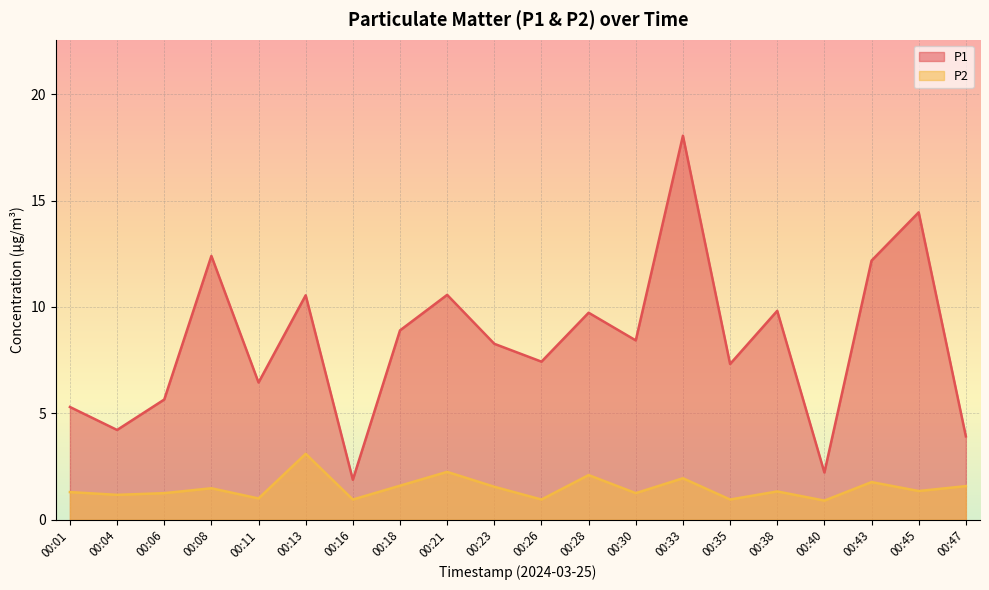

Which category has the highest value across all series?

00:33